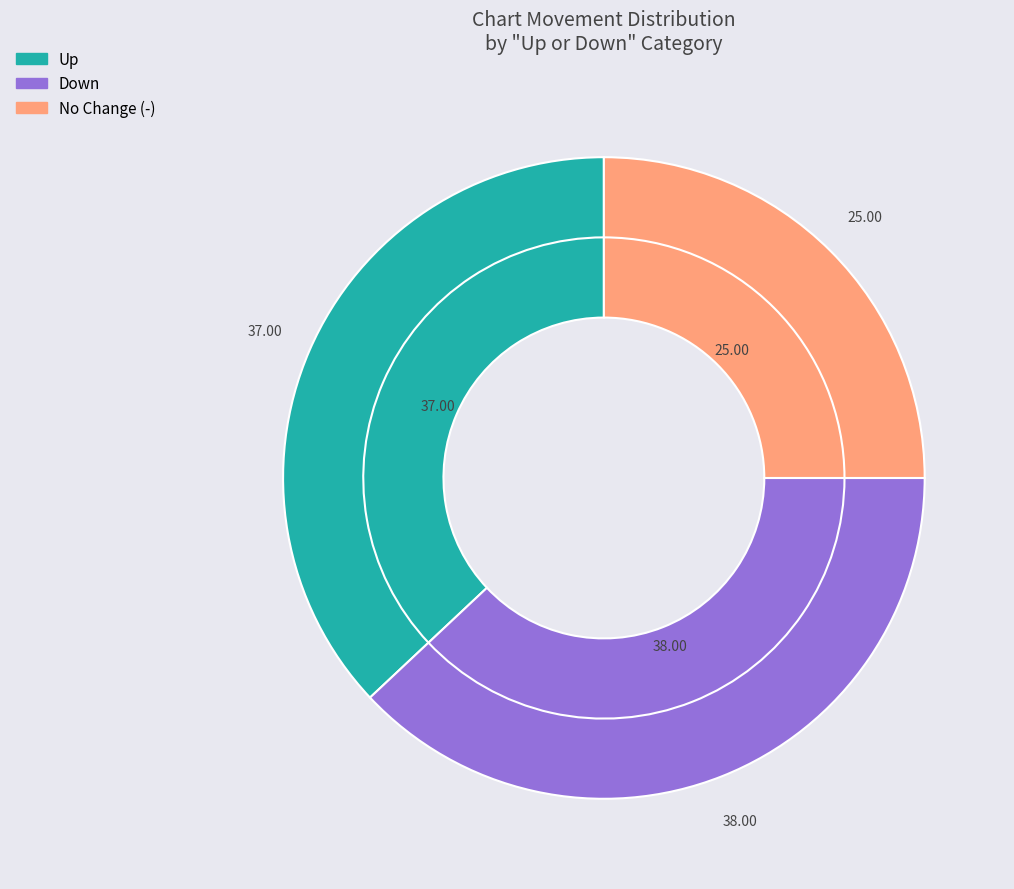

Which has a higher value, up or down?

down